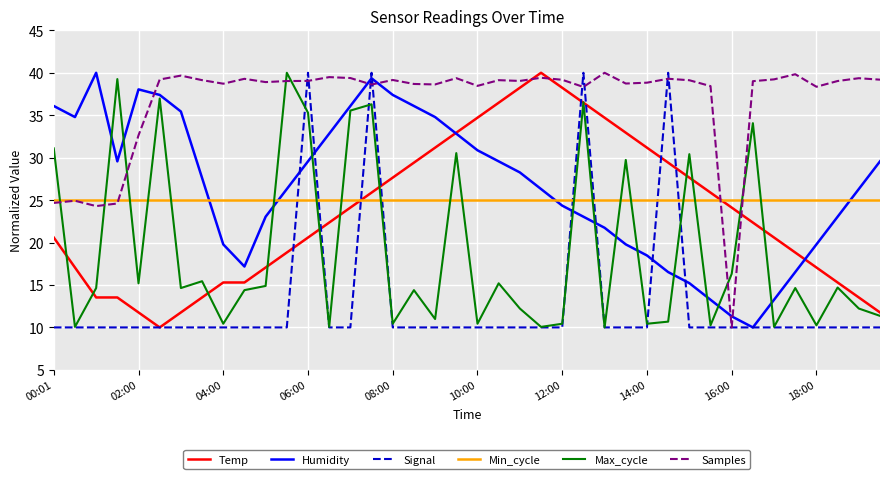

What is the sum of all Samples values?

1469.4